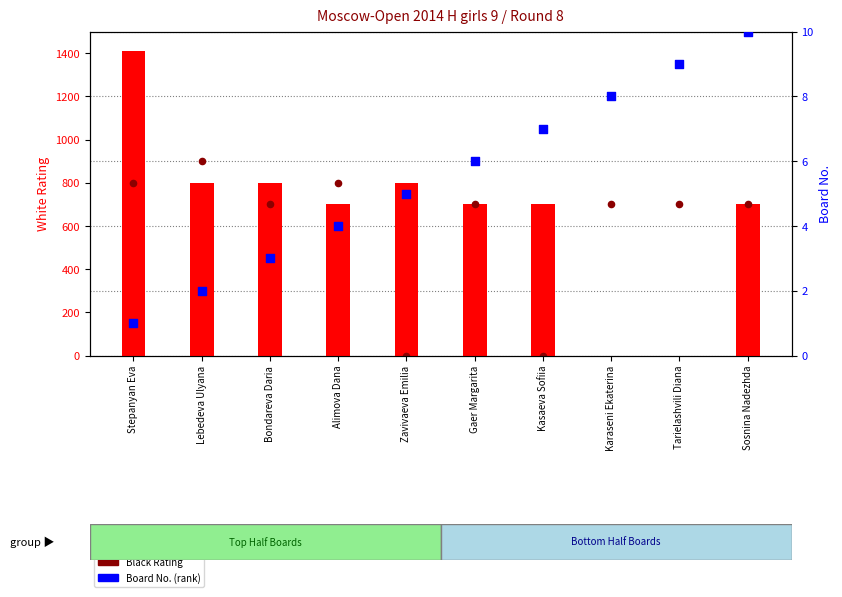

Is the value of Black Rating at Gaer Margarita greater than the value of Board No. (rank) at Tarielashvili Diana?

Yes